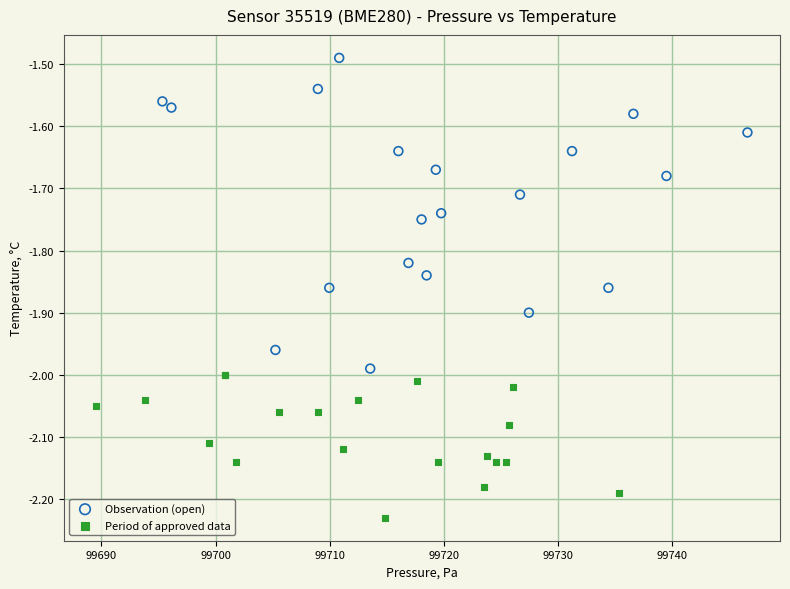

Which series has the largest Y range (max minus min)?

Observation (open)